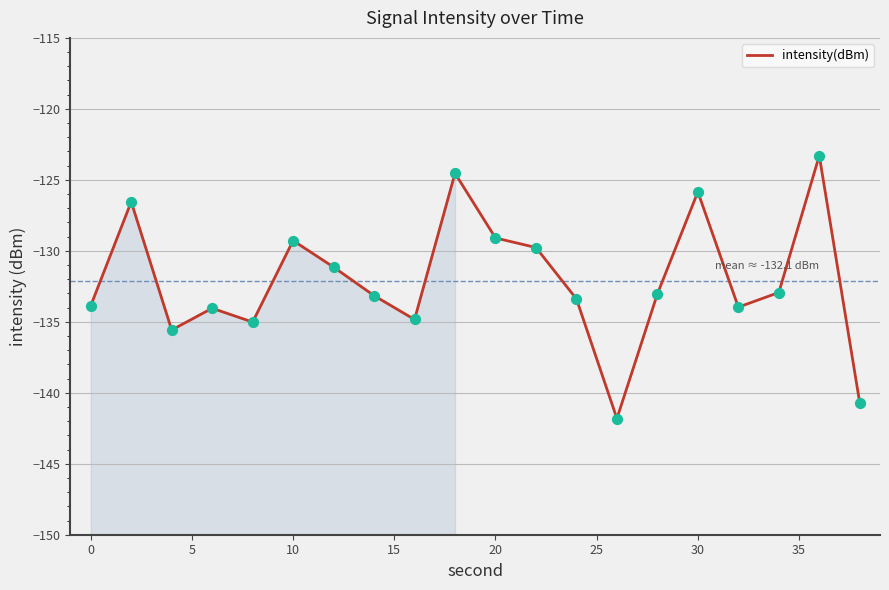

What is the change in value from 5 to 15?

+0.6